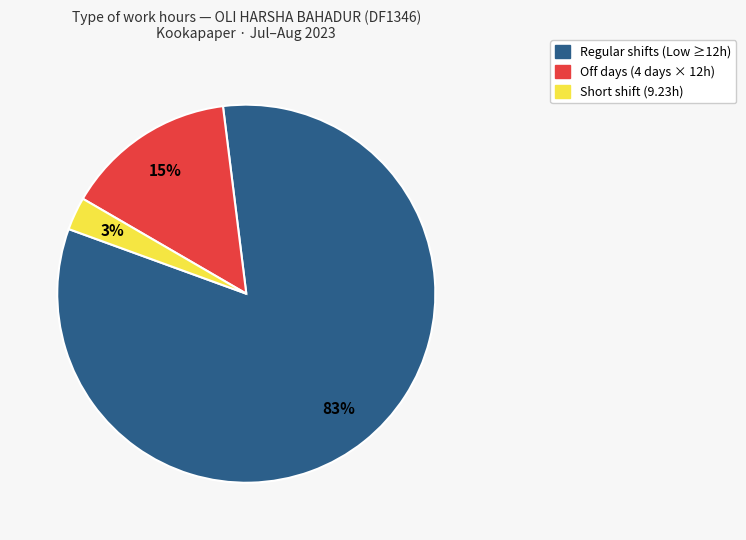

Is there any slice that represents more than half of the pie?

Yes